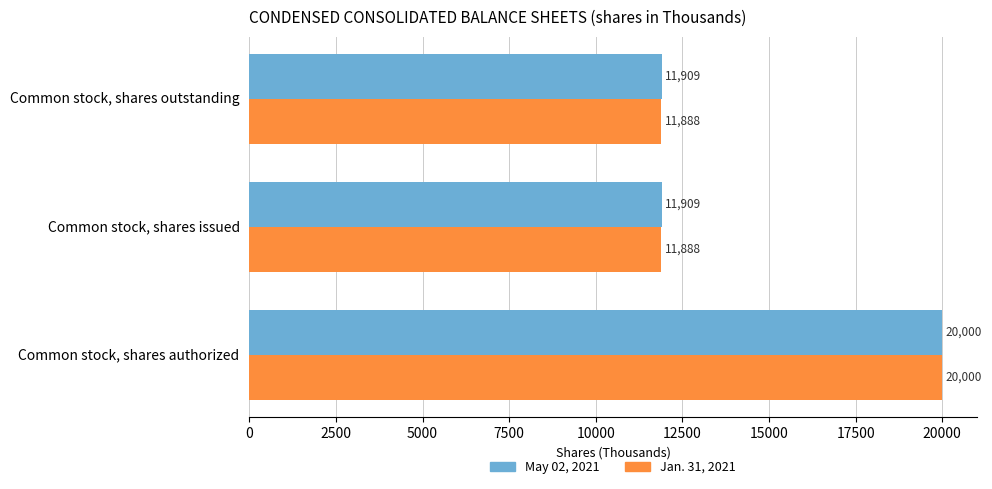

Which series has the largest range (max minus min)?

Jan. 31, 2021